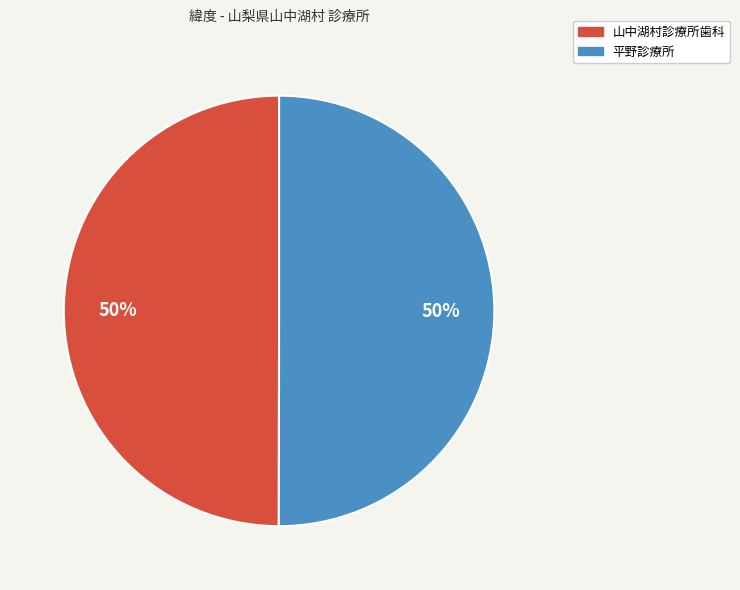

Is the sum of 山中湖村診療所歯科 and 平野診療所 greater than half?

Yes